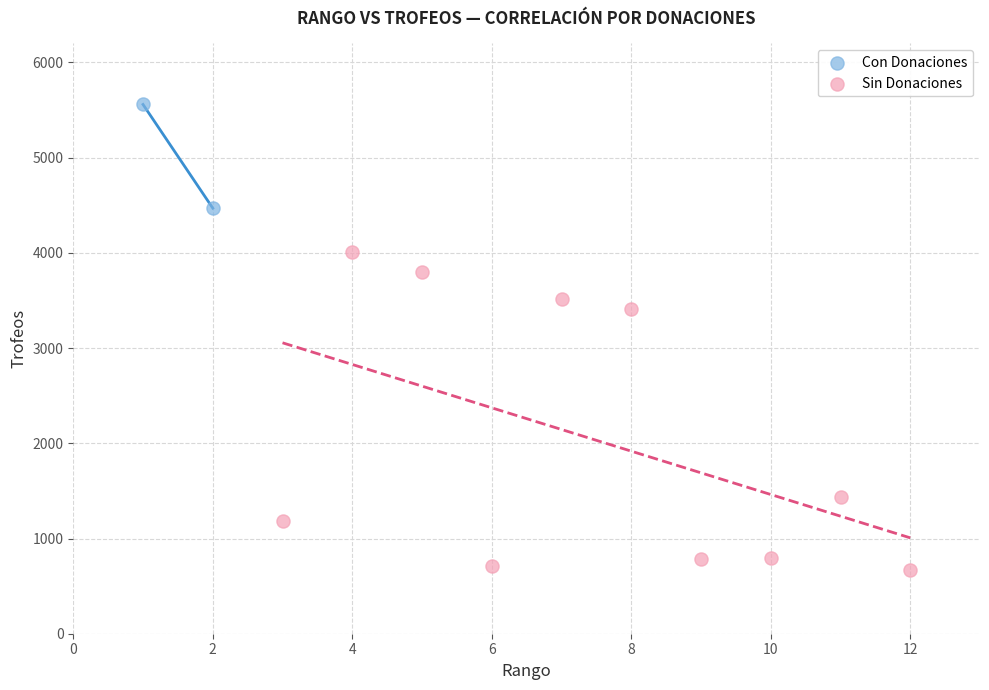

What are all the series names shown in the legend?

Con Donaciones, Sin Donaciones